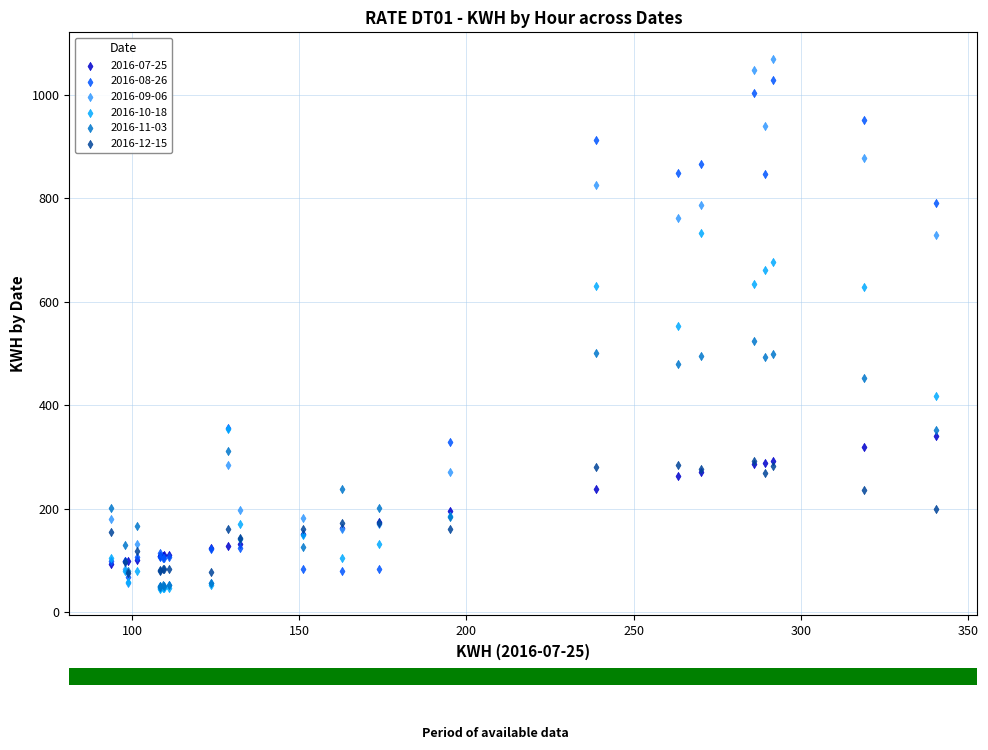

Which series reaches the maximum Y coordinate?

2016-09-06